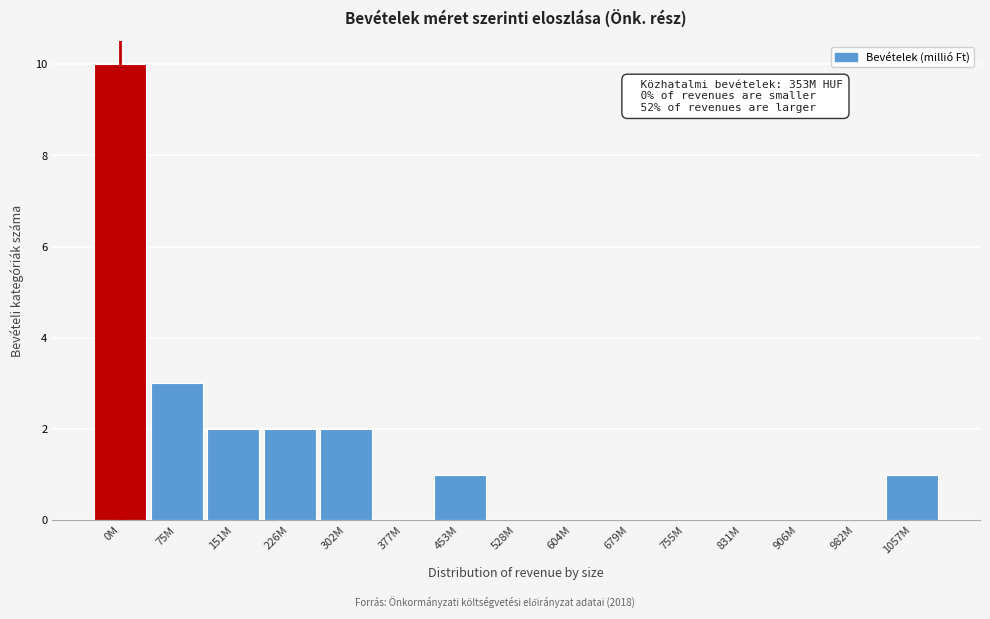

Reading left to right, what are all the values shown in this chart?

0M=10	75M=3	151M=2	226M=2	302M=2	377M=0	453M=1	528M=0	604M=0	679M=0	755M=0	831M=0	906M=0	982M=0	1057M=1